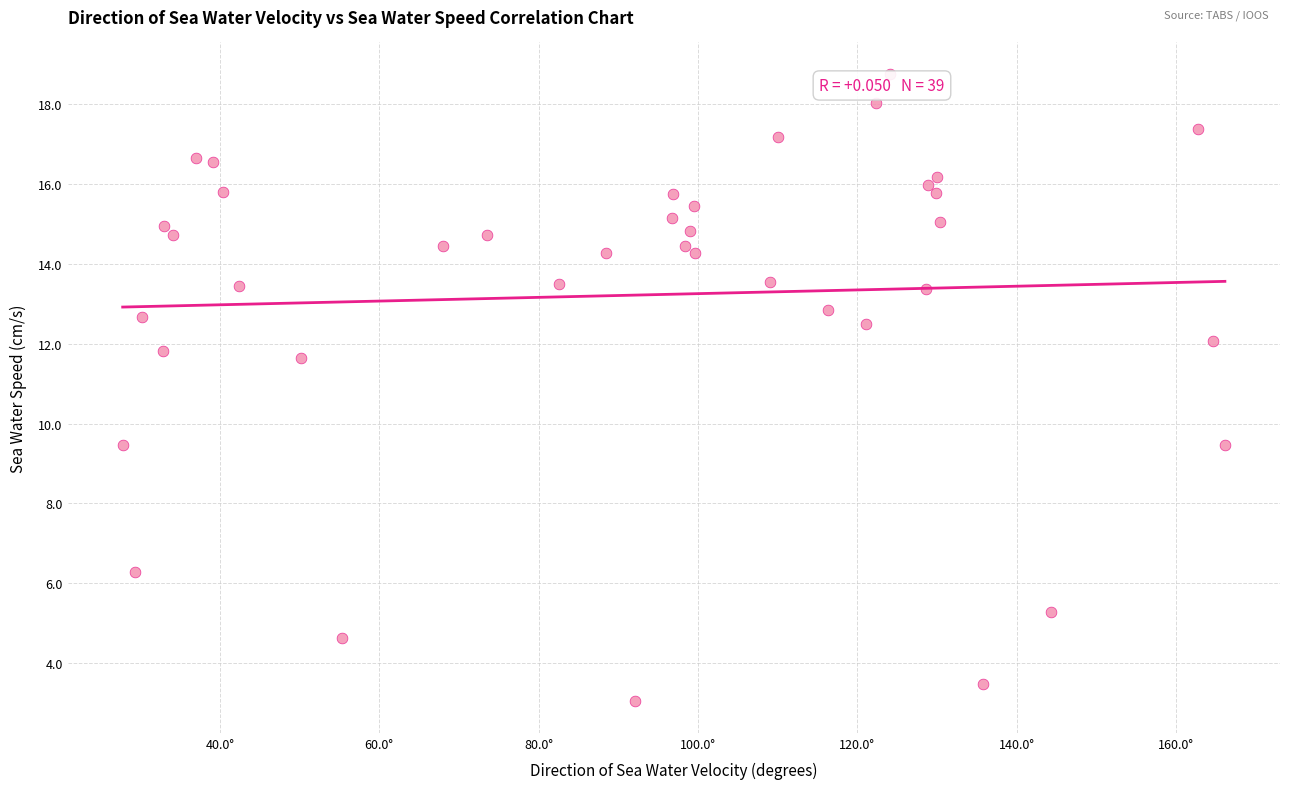

What is the range of X values (max minus min)?

138.3